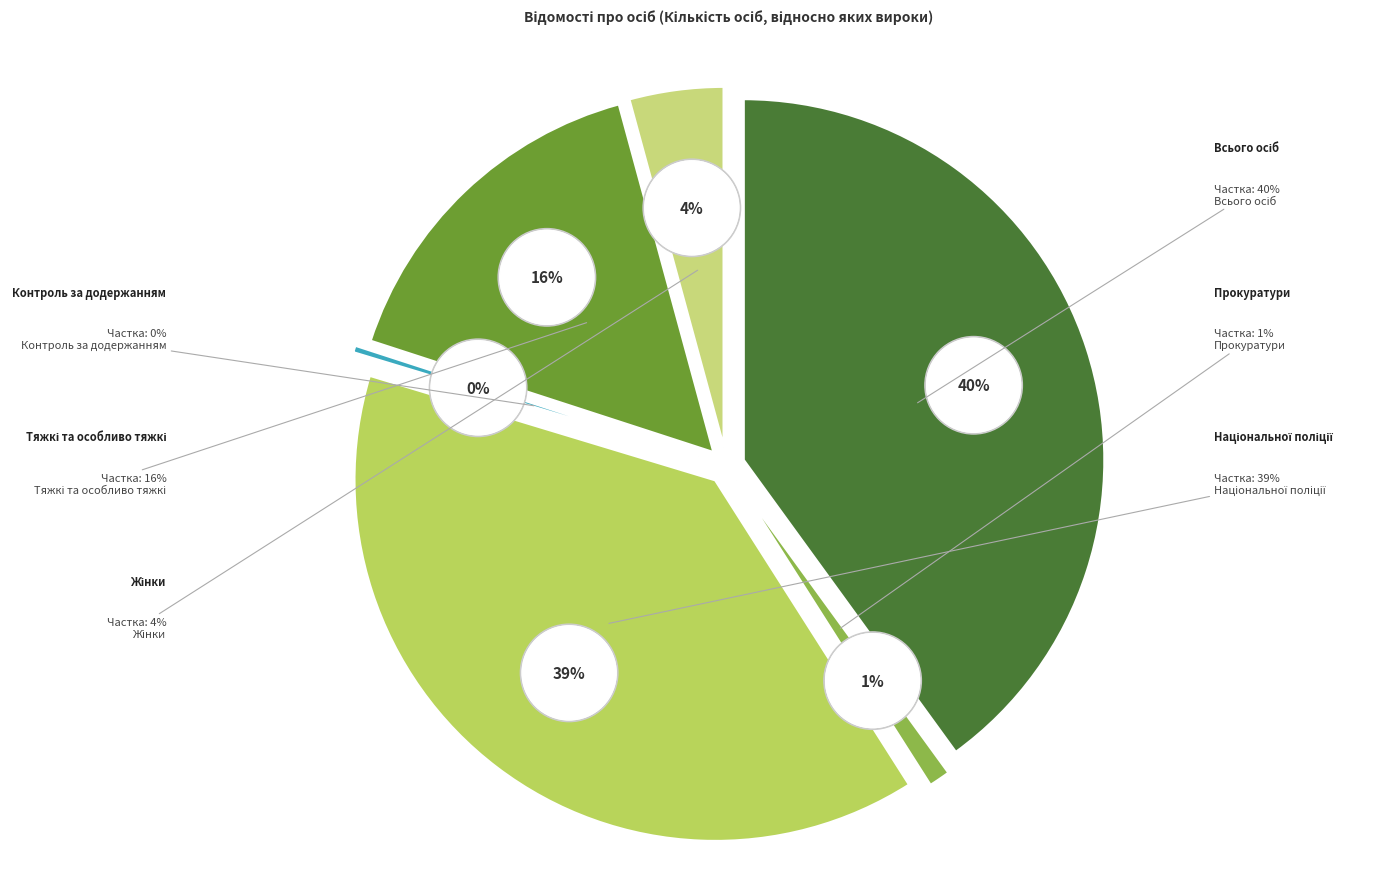

The Прокуратури slice represents 1% of the pie. True or false?

True